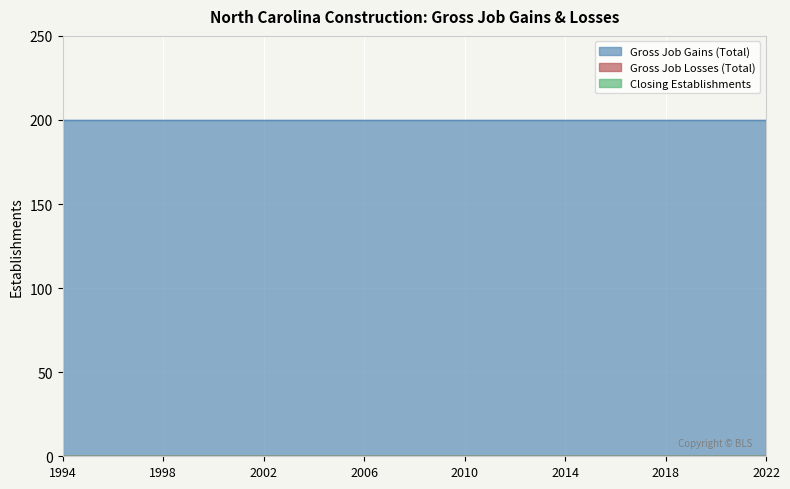

What is the value of the Gross Job Gains (Total) point at the 18th from the left?

200